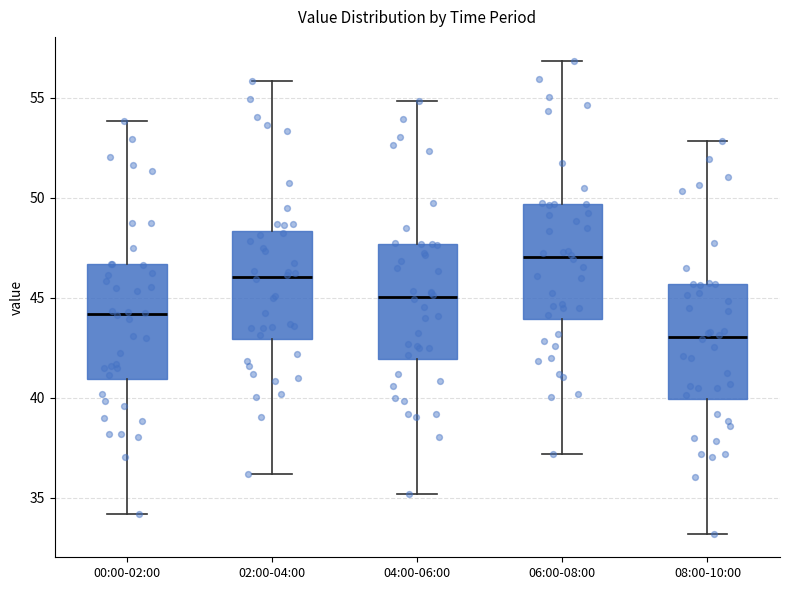

Which box has the lowest median line?

08:00-10:00